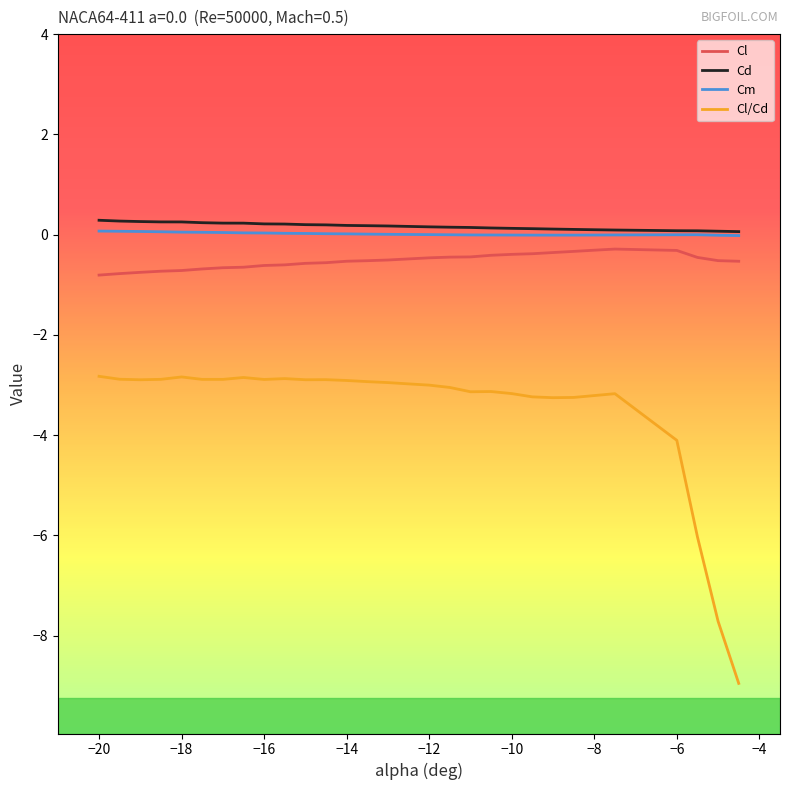

Which series has the widest spread of values?

Cl/Cd